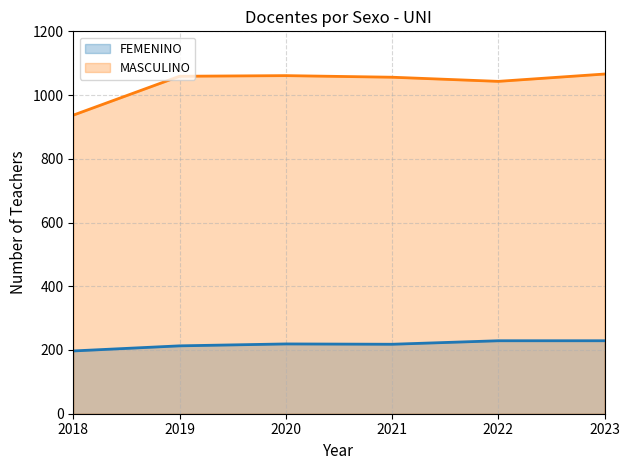

At which category does FEMENINO reach its first local peak?

2020